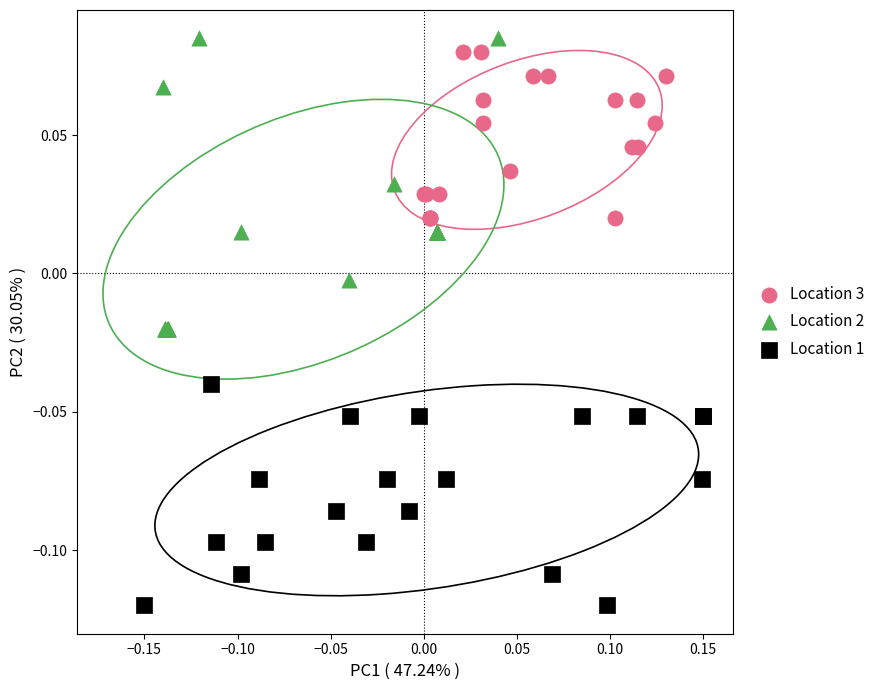

Which series reaches the minimum Y coordinate?

Location 1